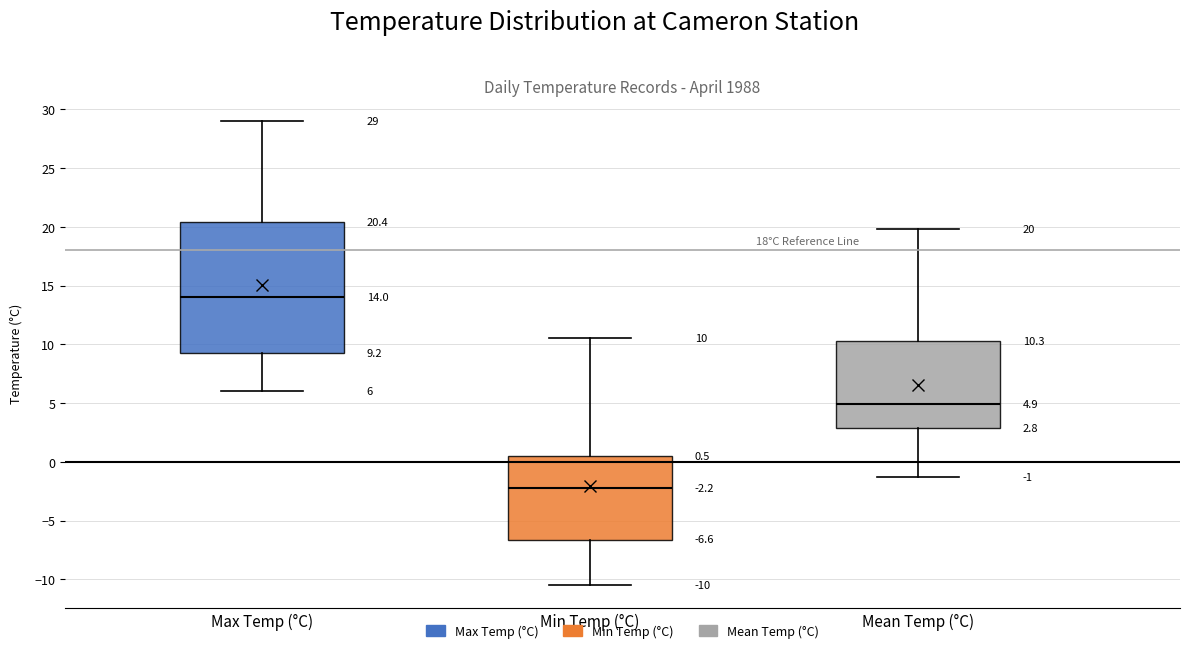

Which box has the highest median line?

Max Temp (°C)